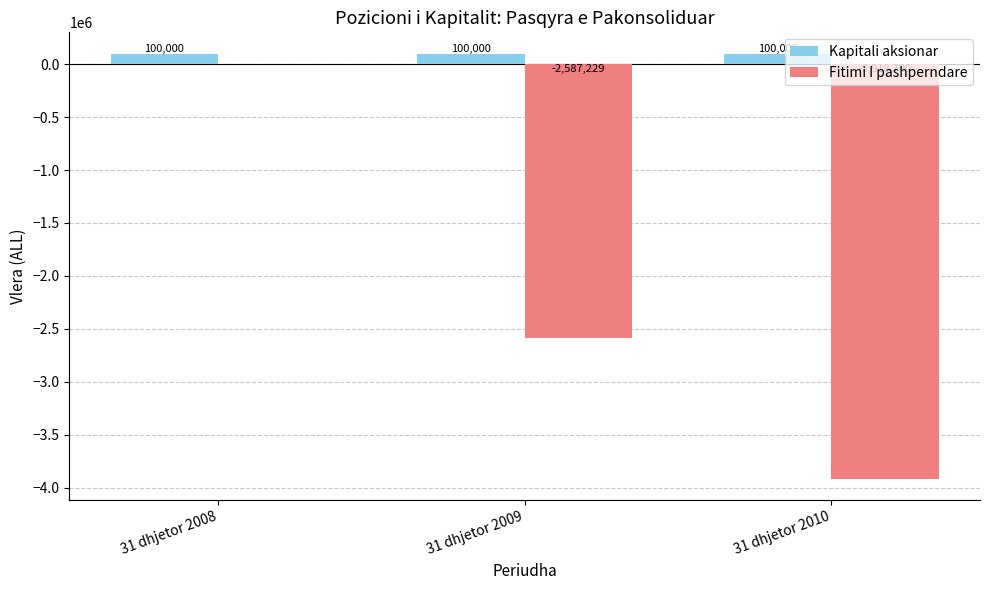

Reading right to left, extract all data points from this chart.

Kapitali aksionar: 31 dhjetor 2010=100000	31 dhjetor 2009=100000	31 dhjetor 2008=100000
Fitimi I pashperndare: 31 dhjetor 2010=-3918700	31 dhjetor 2009=-2587229	31 dhjetor 2008=0